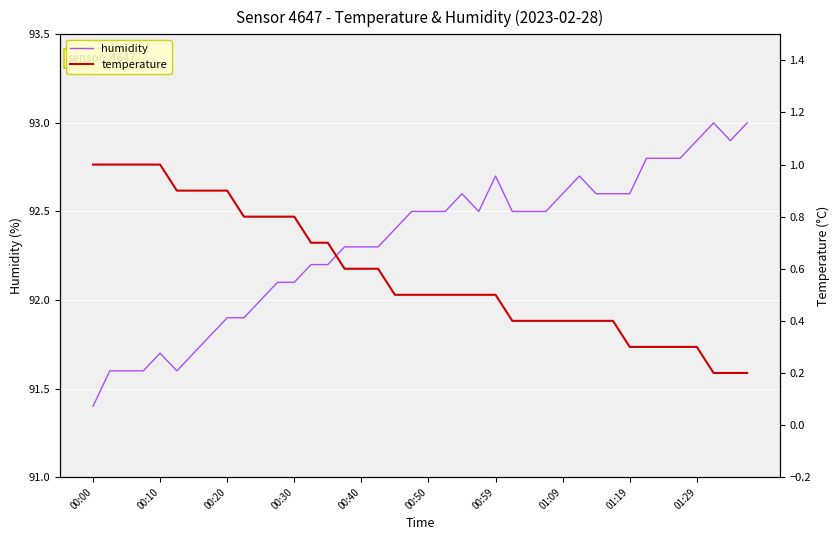

How many lines are shown in the chart?

2